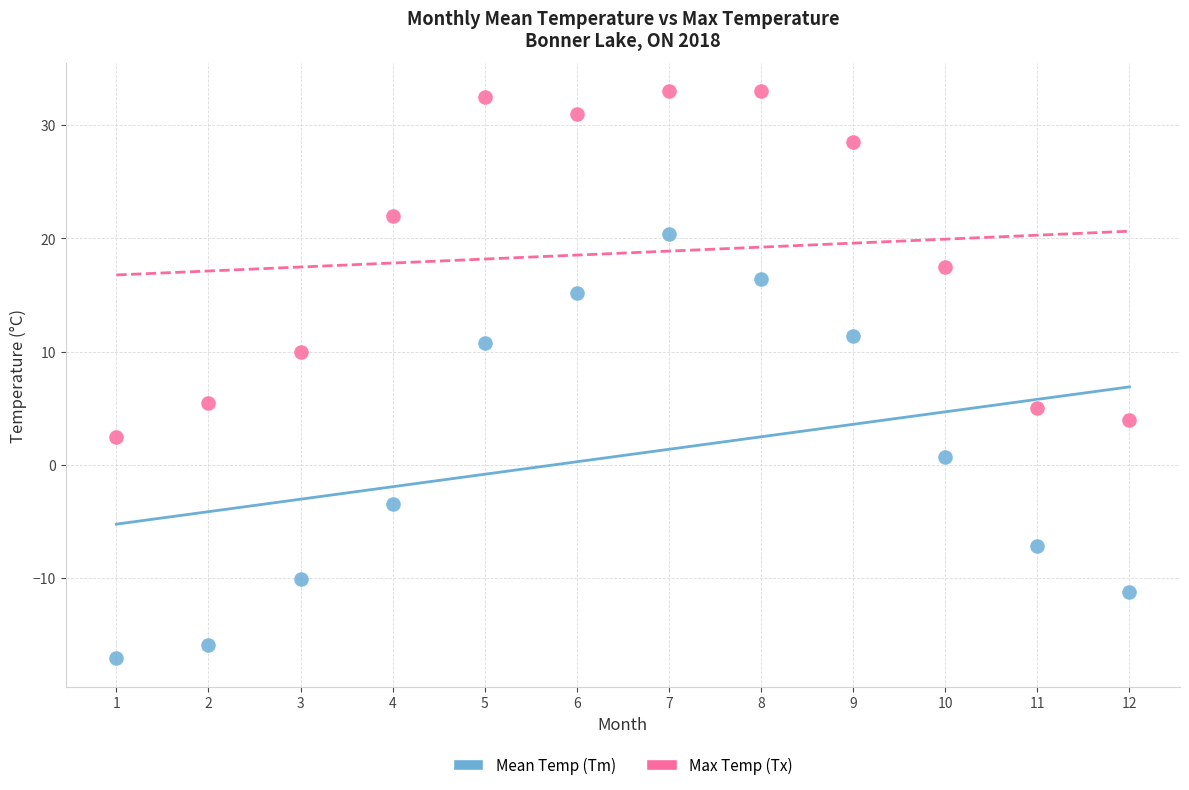

Which series has the widest spread of Y values?

Mean Temp (Tm)